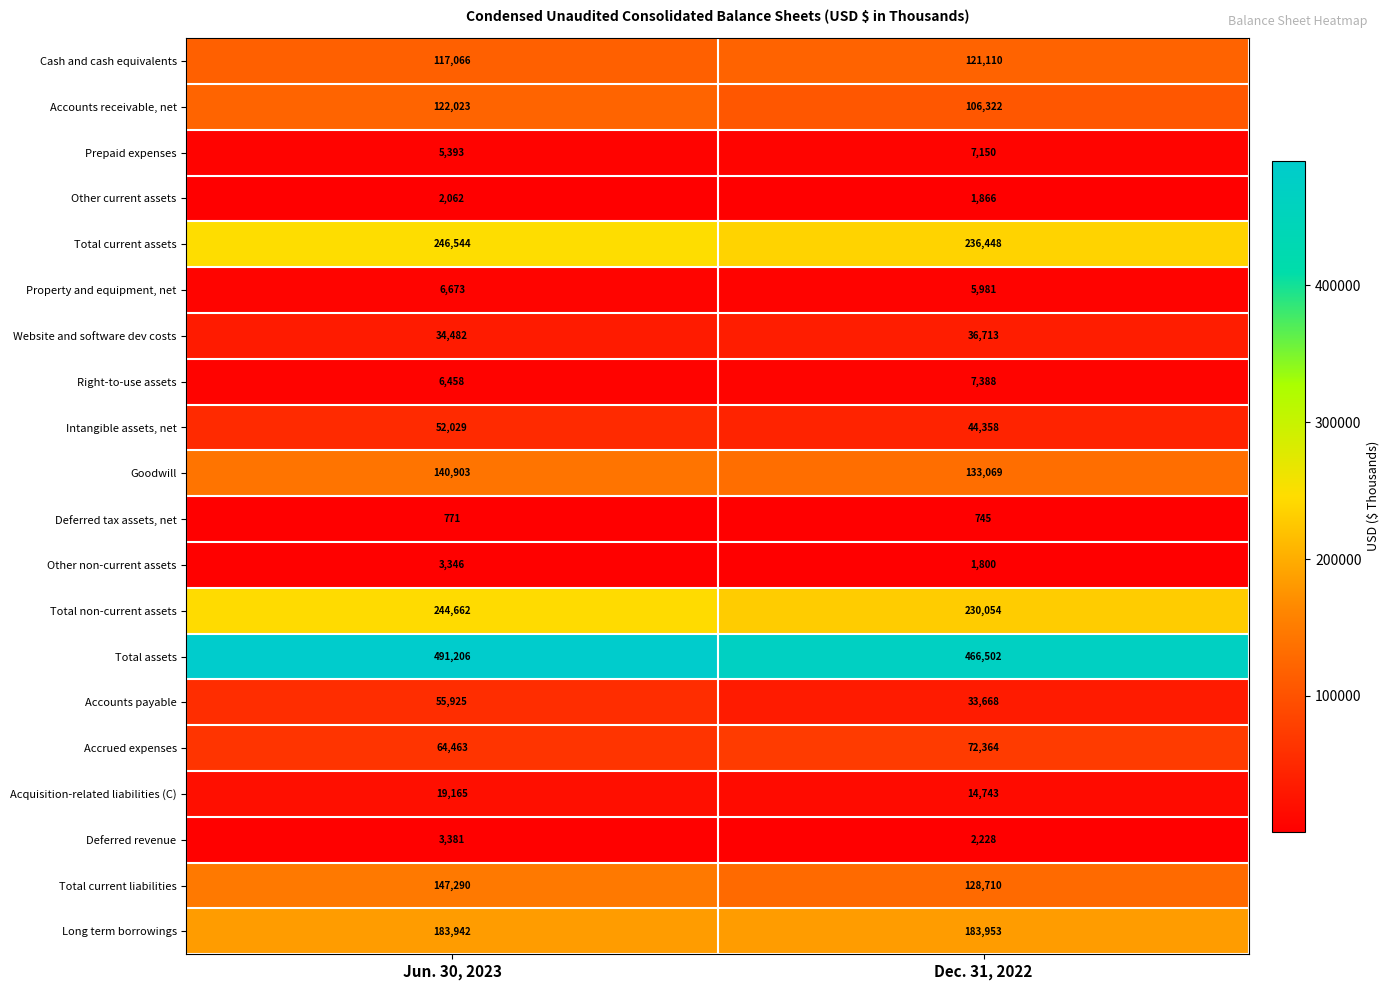

The Other current assets series shows 1866 at Dec. 31, 2022. True or false?

True